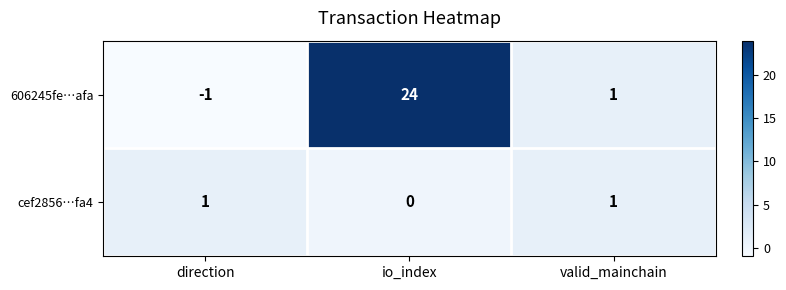

Count the cef2856…fa4 values in the range 0 to 1.

3